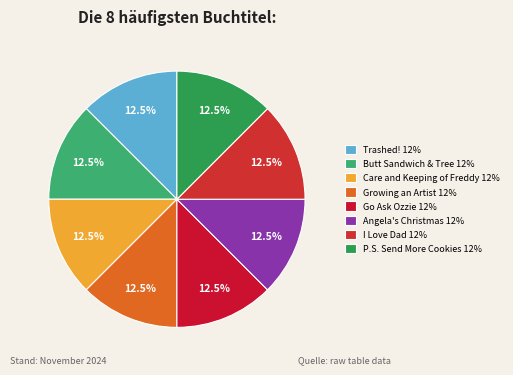

Which category has the smallest portion of the pie?

I Love Dad